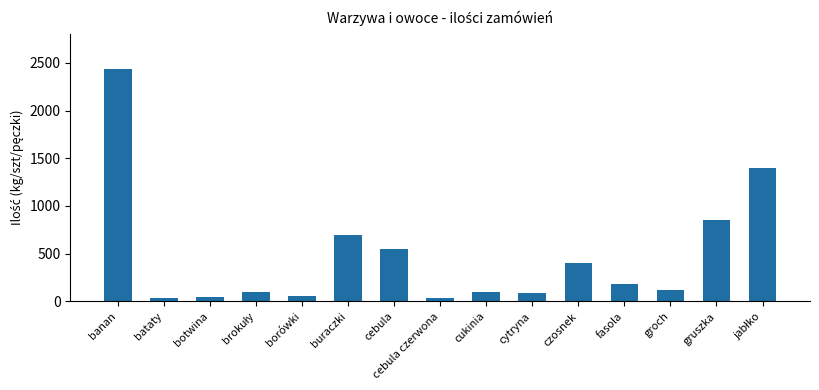

Does the chart contain any negative values?

No